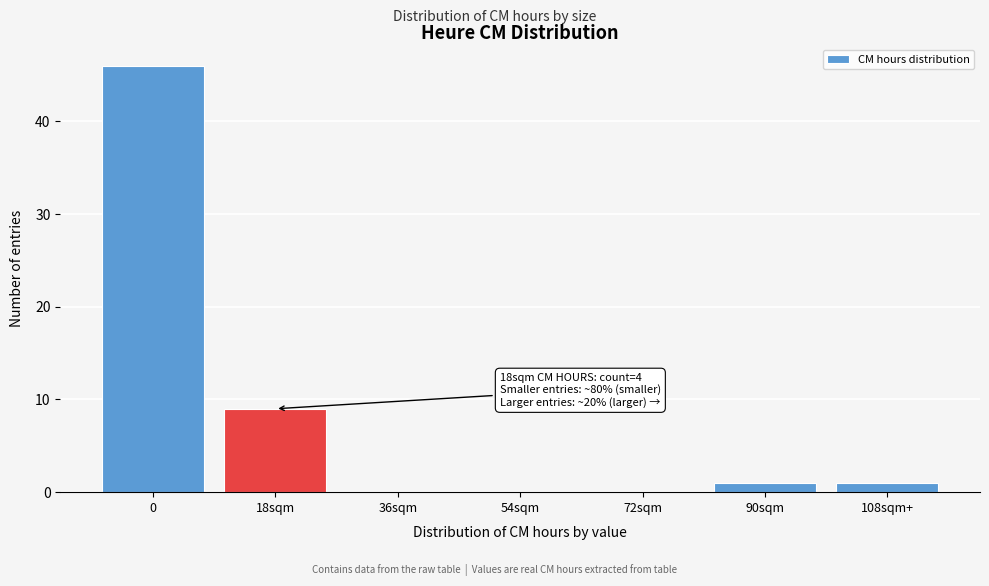

What is the sum of all values?

57